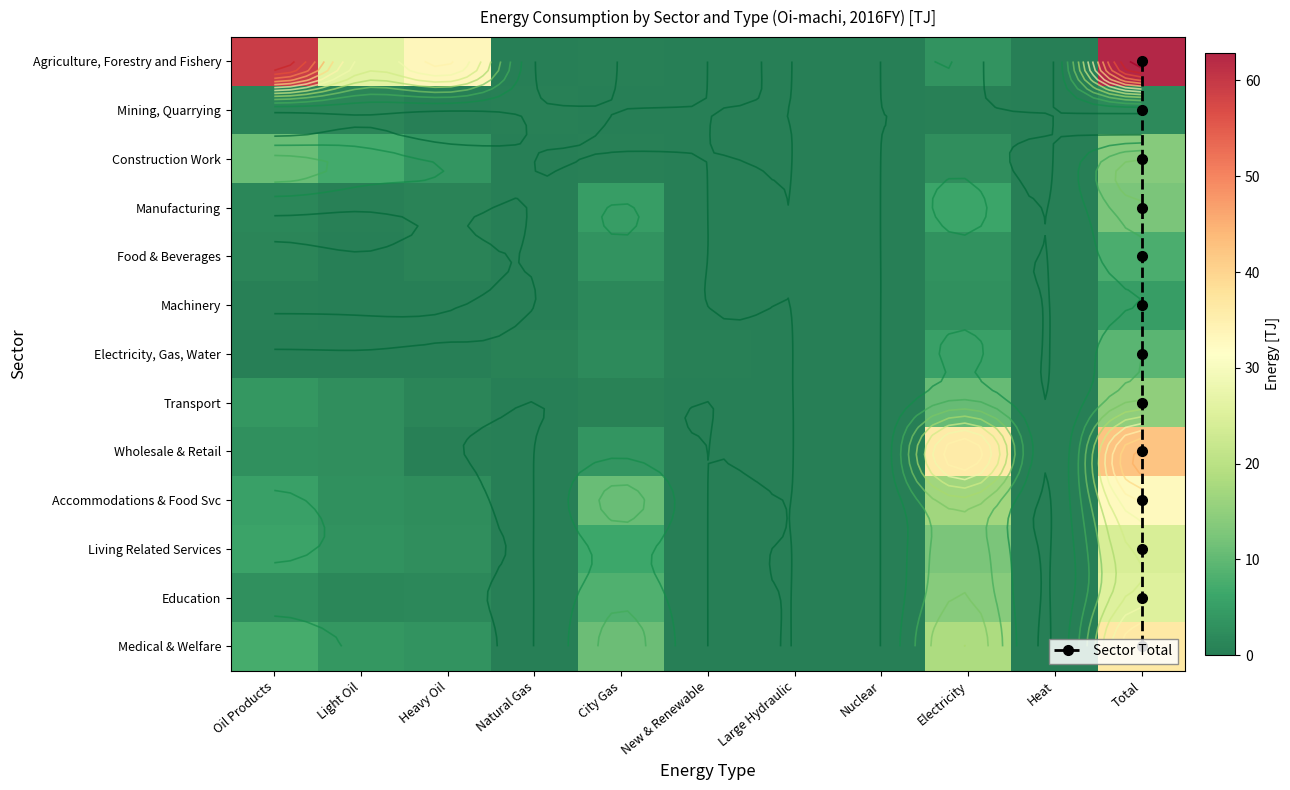

List the series in order of their peak value, lowest first.

Mining, Quarrying, Machinery, Food & Beverages, Electricity, Gas, Water, Manufacturing, Construction Work, Transport, Living Related Services, Education, Accommodations & Food Svc, Medical & Welfare, Wholesale & Retail, Agriculture, Forestry and Fishery